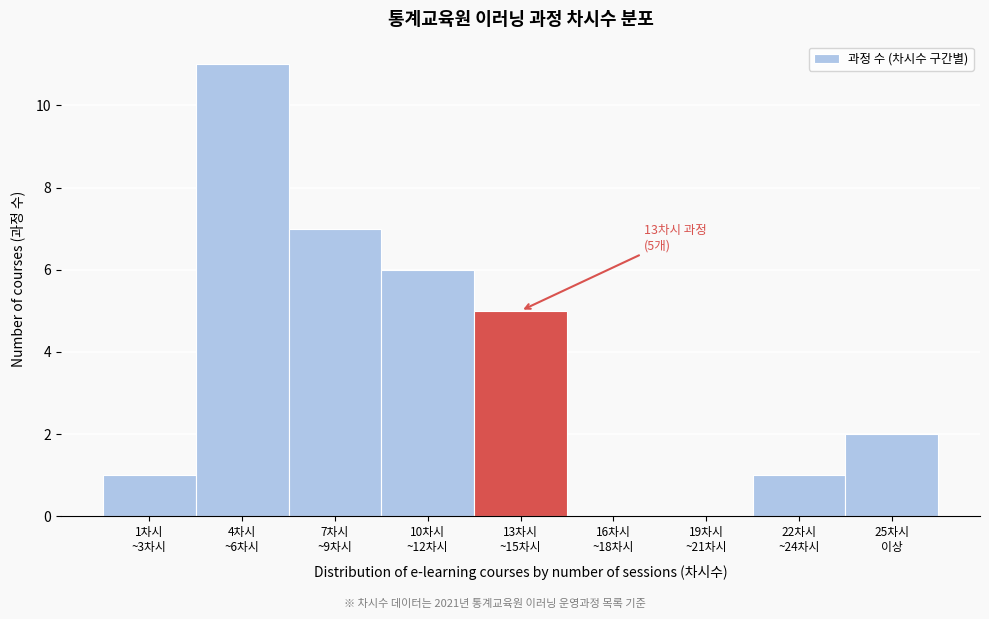

What is the sum of all values?

33